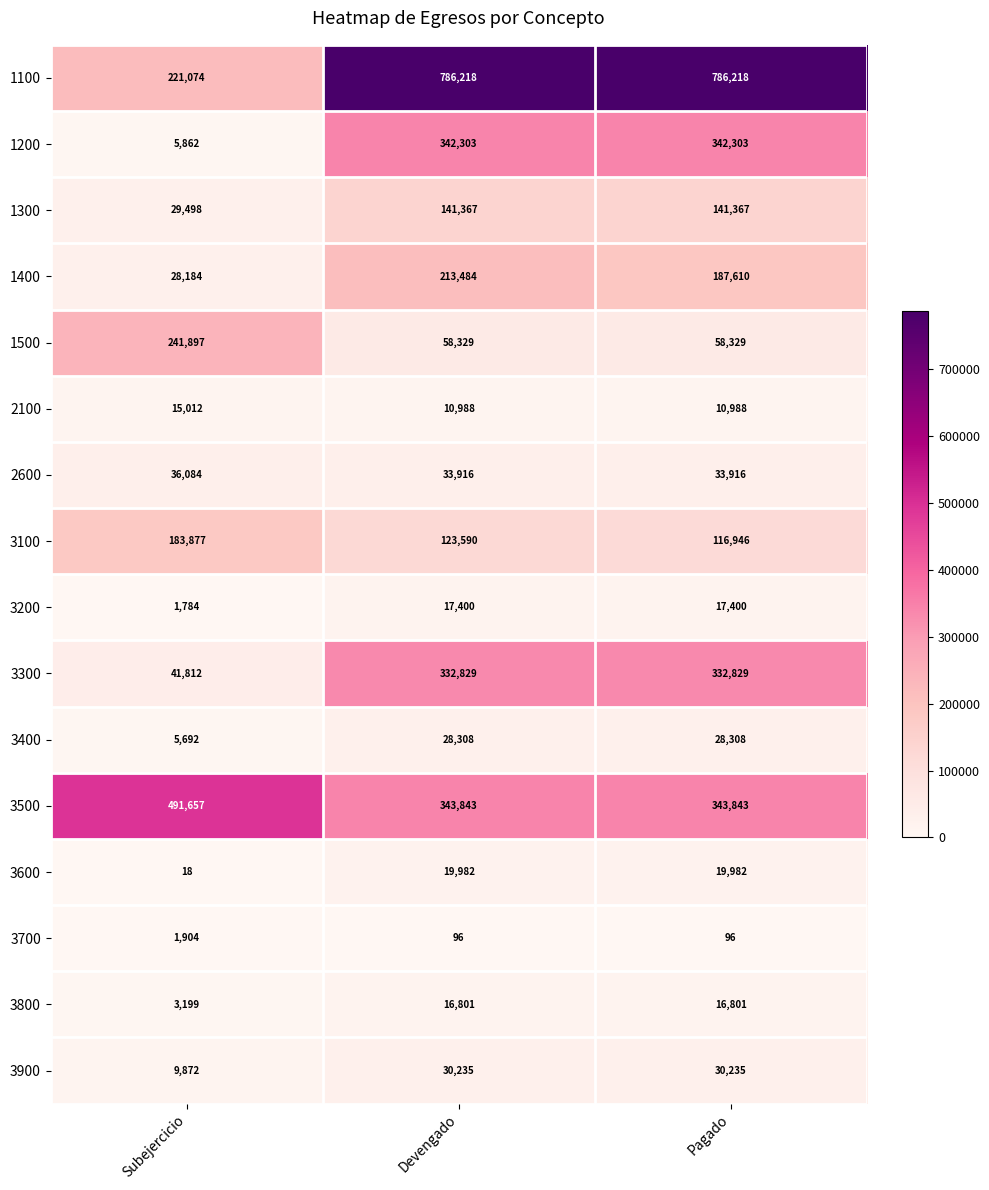

The 3700 series shows 2547 at Subejercicio. True or false?

False